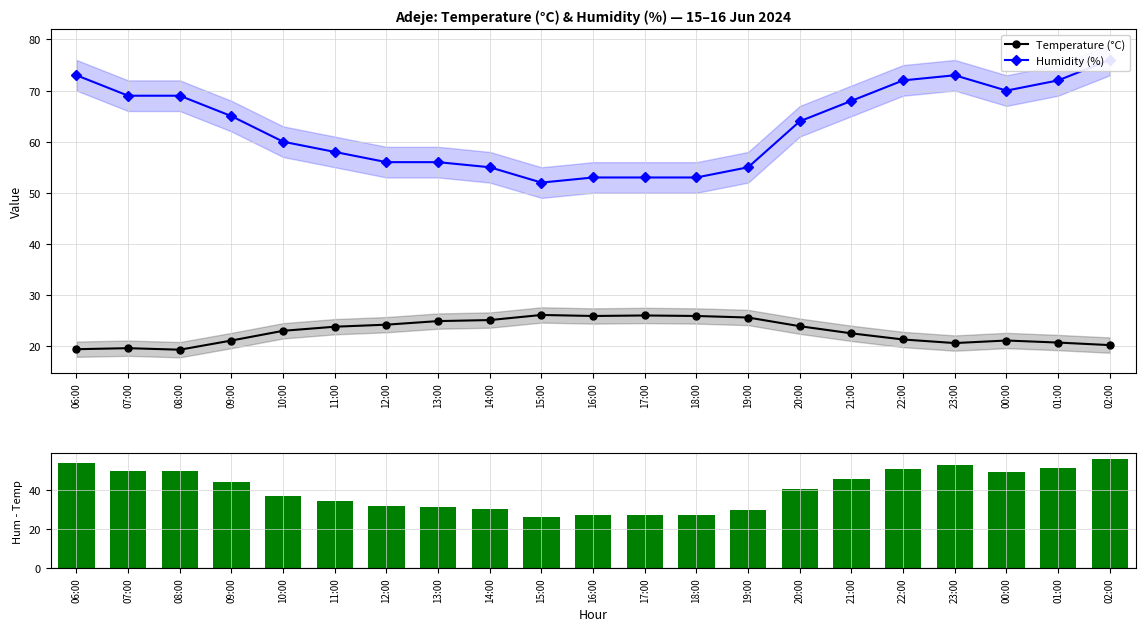

What is the lowest value of the Temperature (°C) series?

19.3